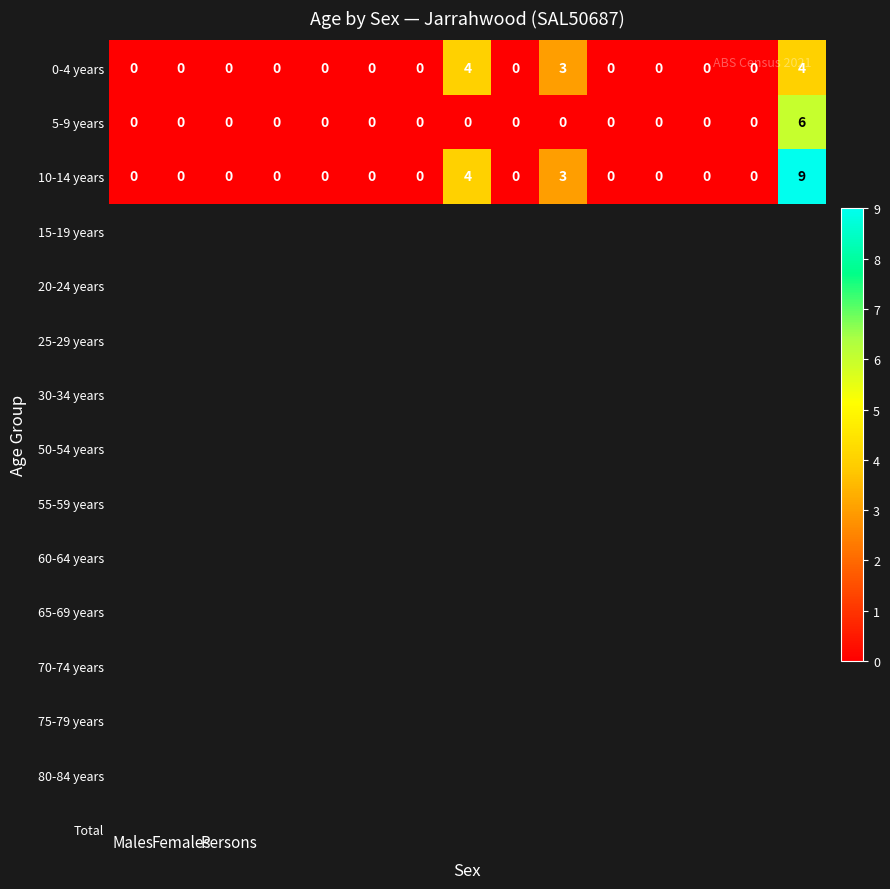

How many values in the 0-4 years series exceed 0?

3